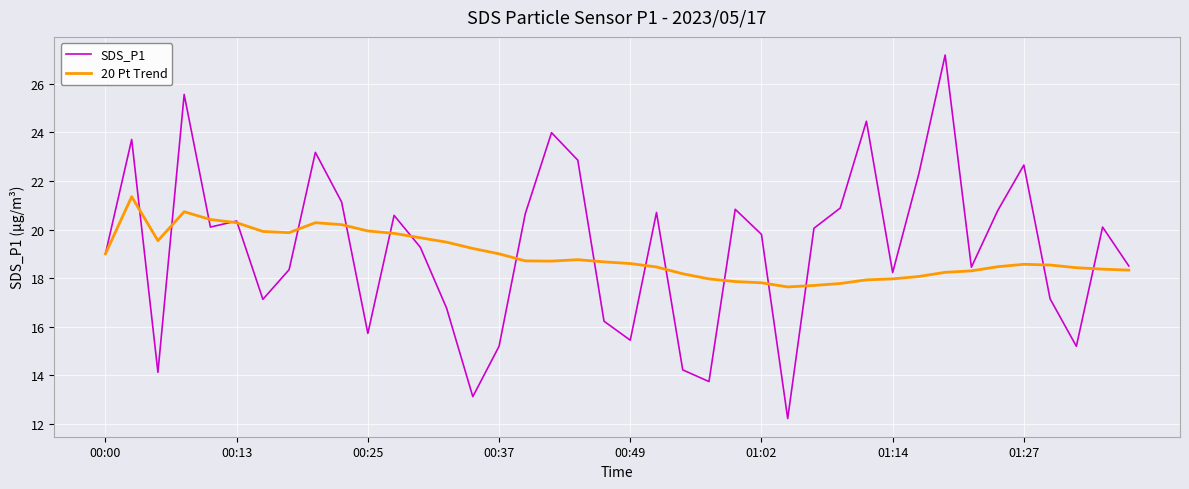

How many lines are shown in the chart?

2